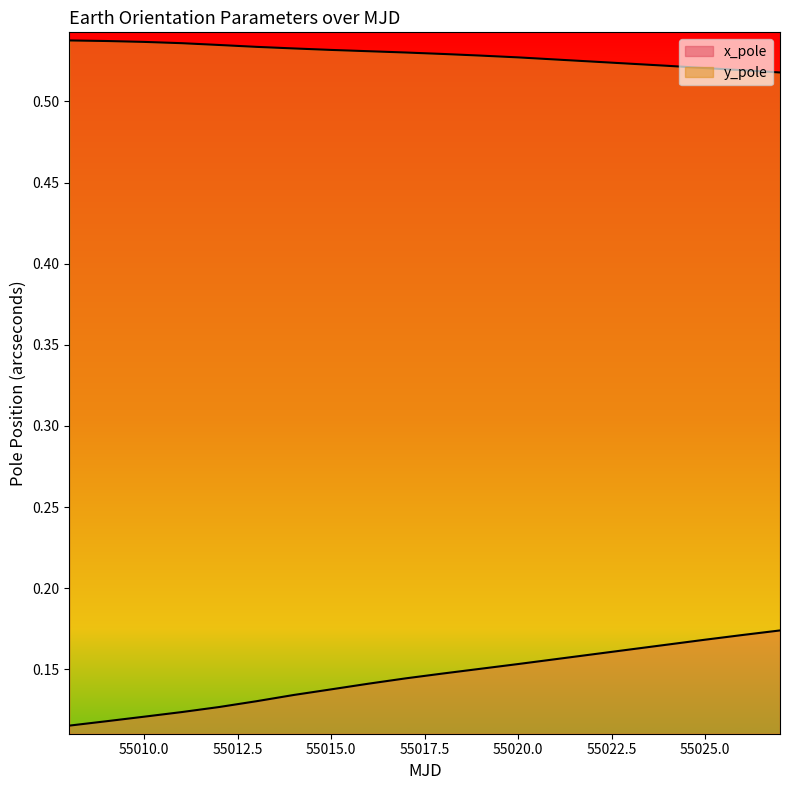

At which category does the chart reach its minimum across all series?

55008